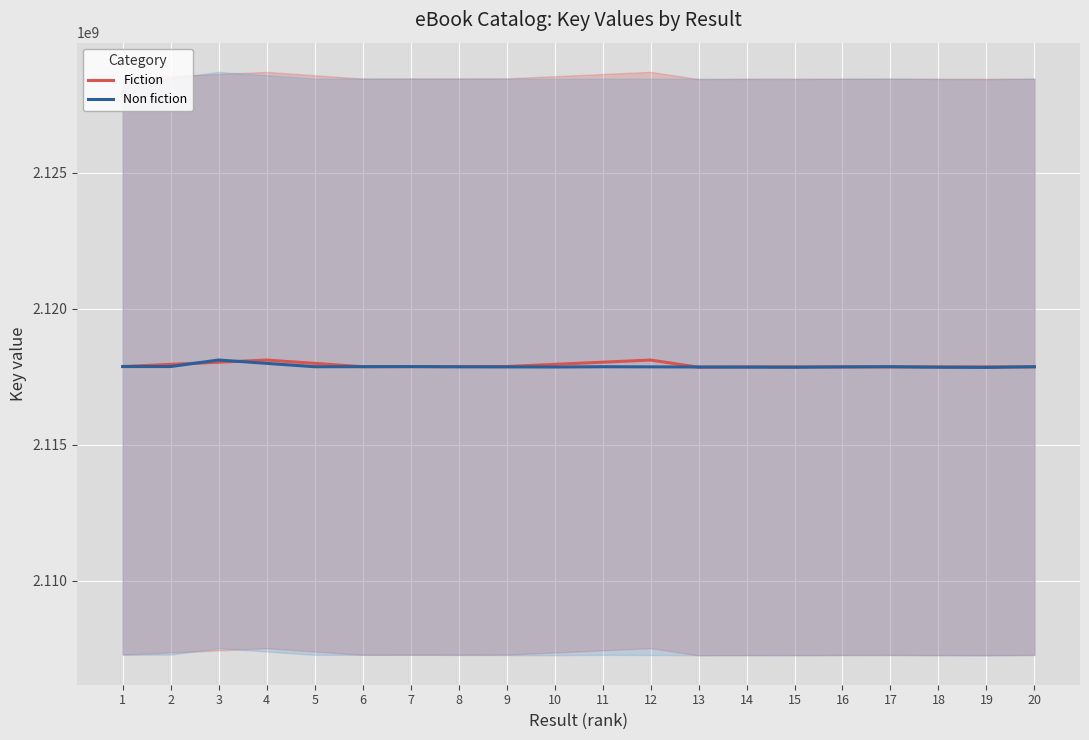

The value of Non fiction at 4 is 2117992744.5. True or false?

True